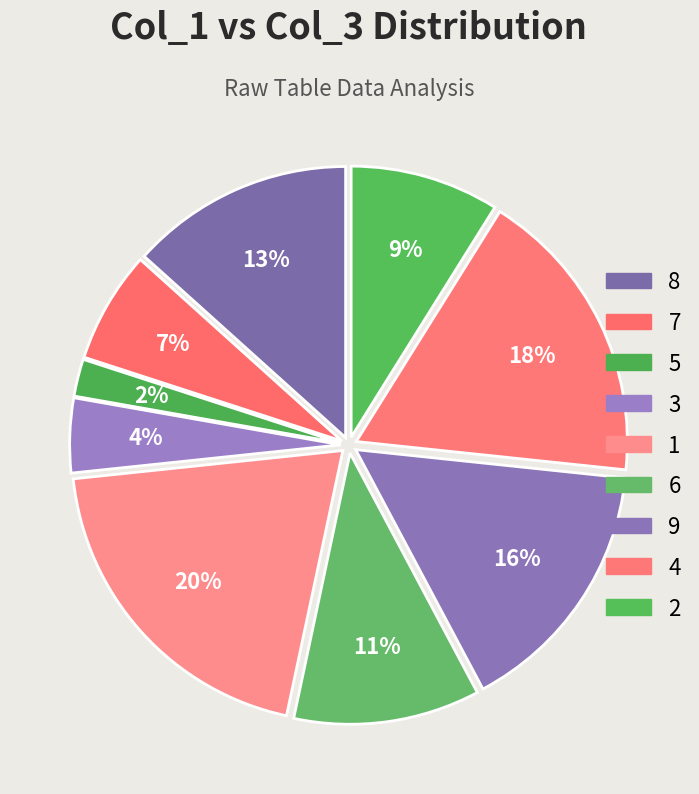

Does 8 account for over 50% of the chart?

No